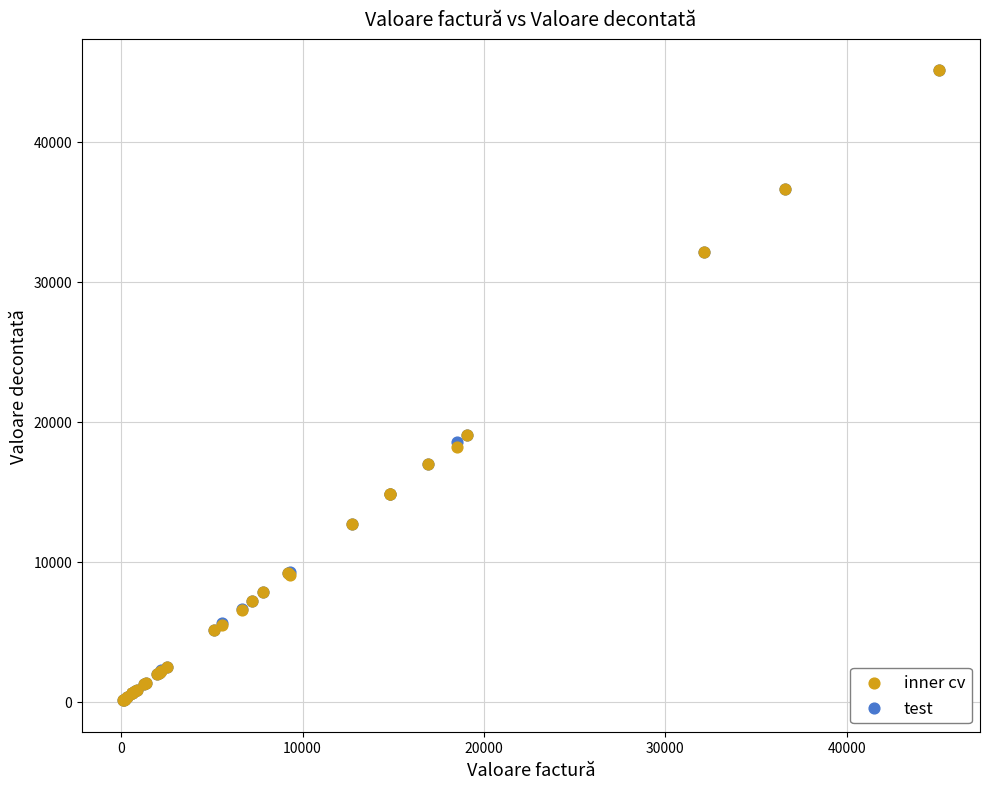

What are all the series names shown in the legend?

inner cv, test